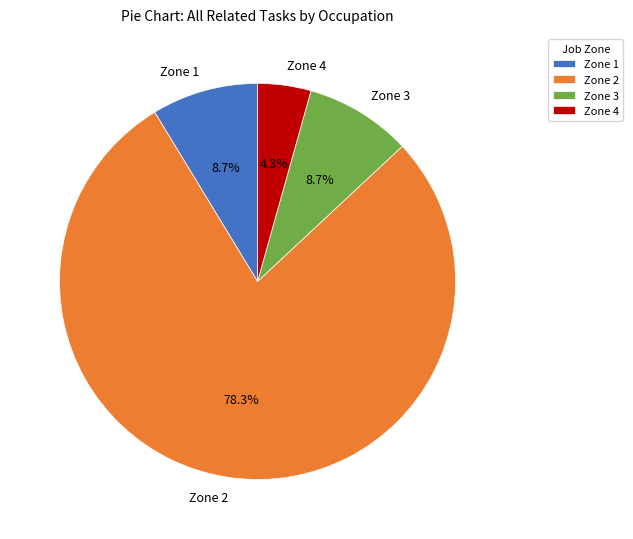

Which category has the smallest portion of the pie?

Zone 4